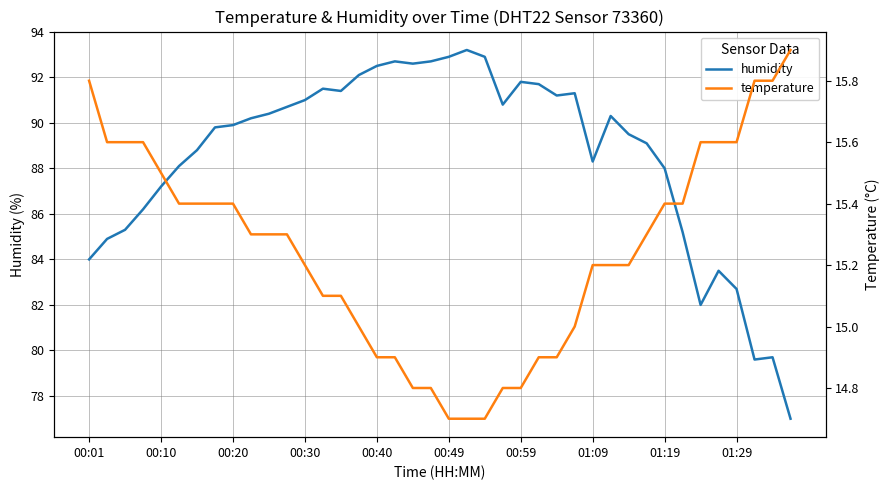

Does the chart have visible grid lines?

Yes